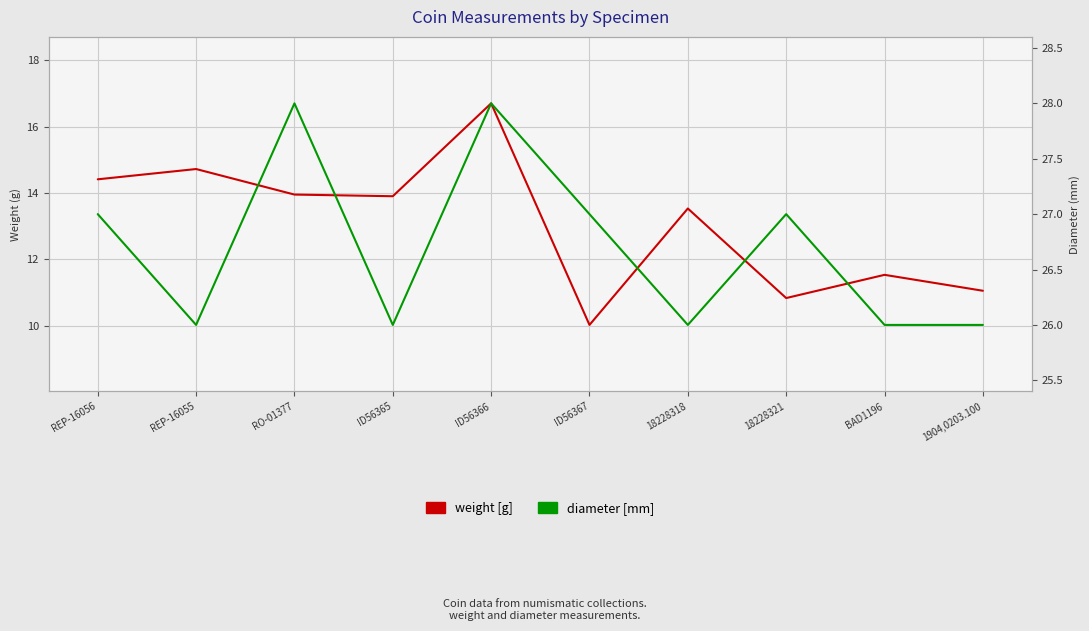

Where does the weight [g] series first go above 13?

REP-16056